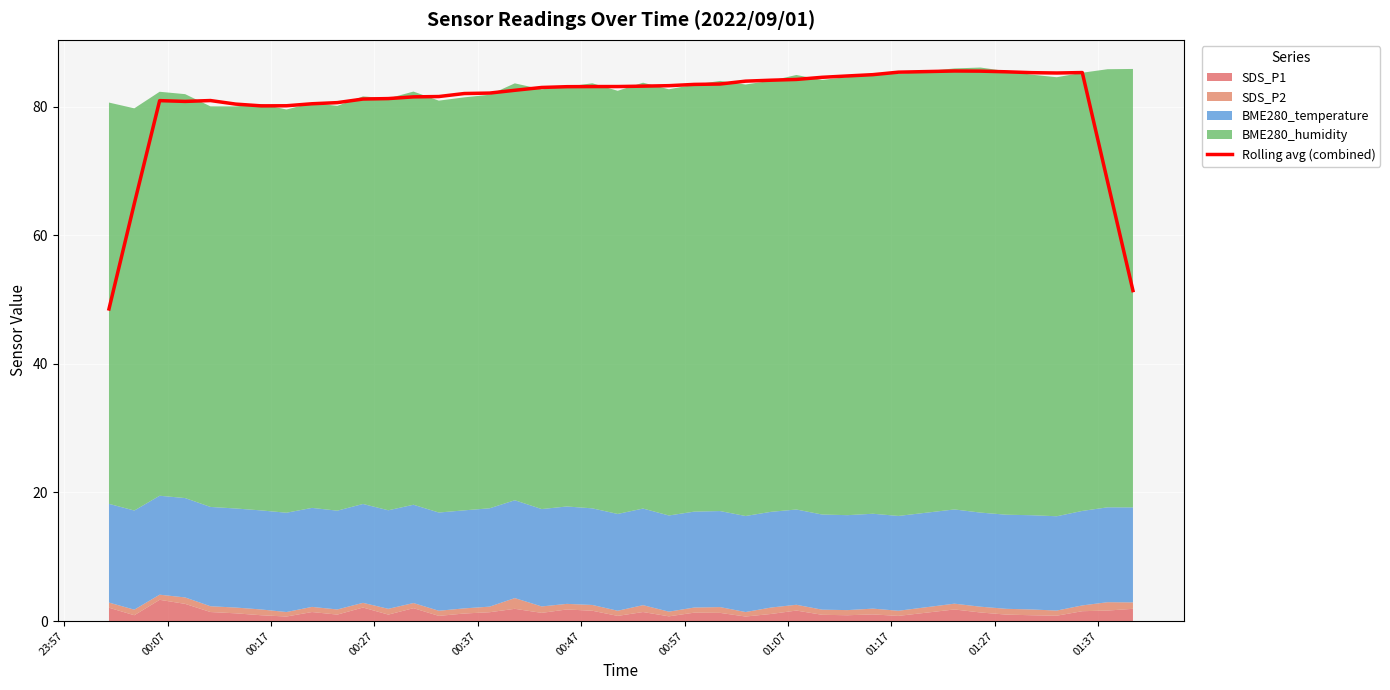

How many lines are shown in the chart?

1